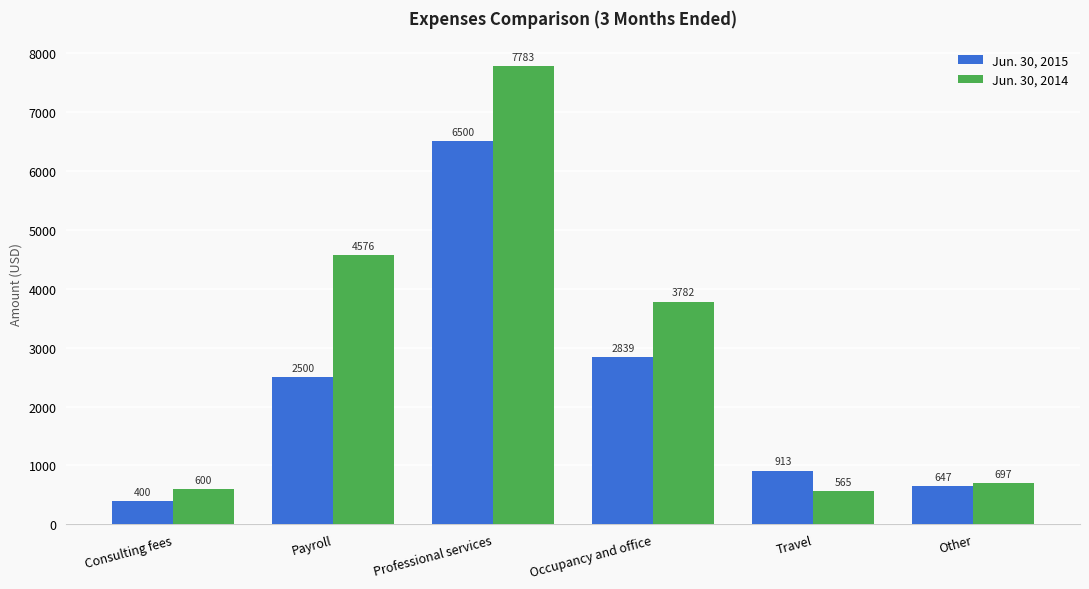

The Jun. 30, 2014 series shows 4576 at Payroll. True or false?

True